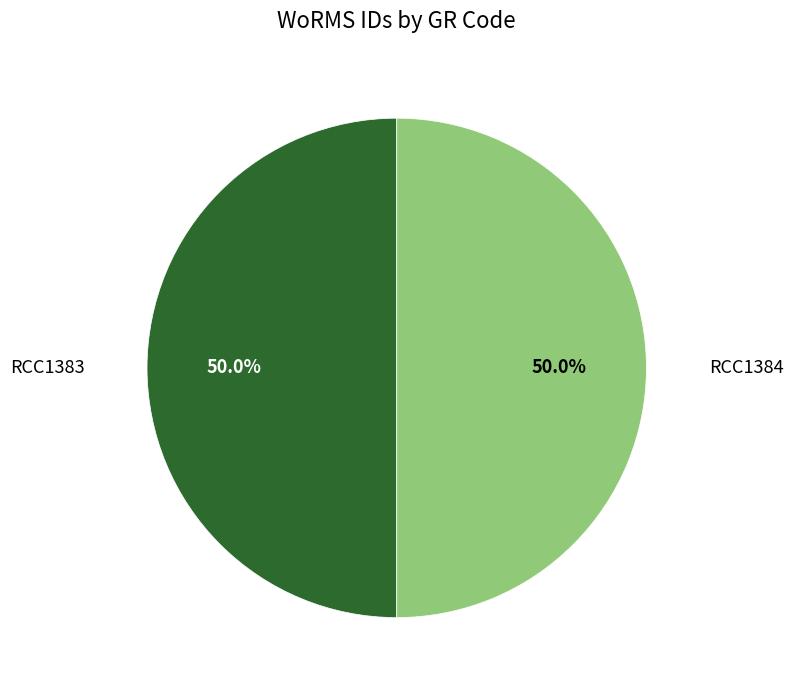

Rank the categories by value from highest to lowest.

RCC1384, RCC1383